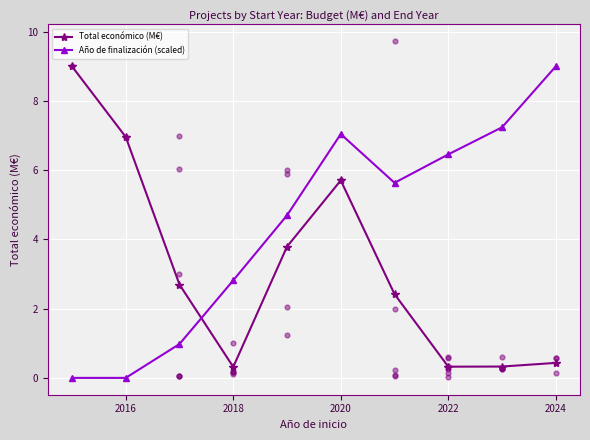

At which category does Total económico (M€) reach its first local valley?

2018